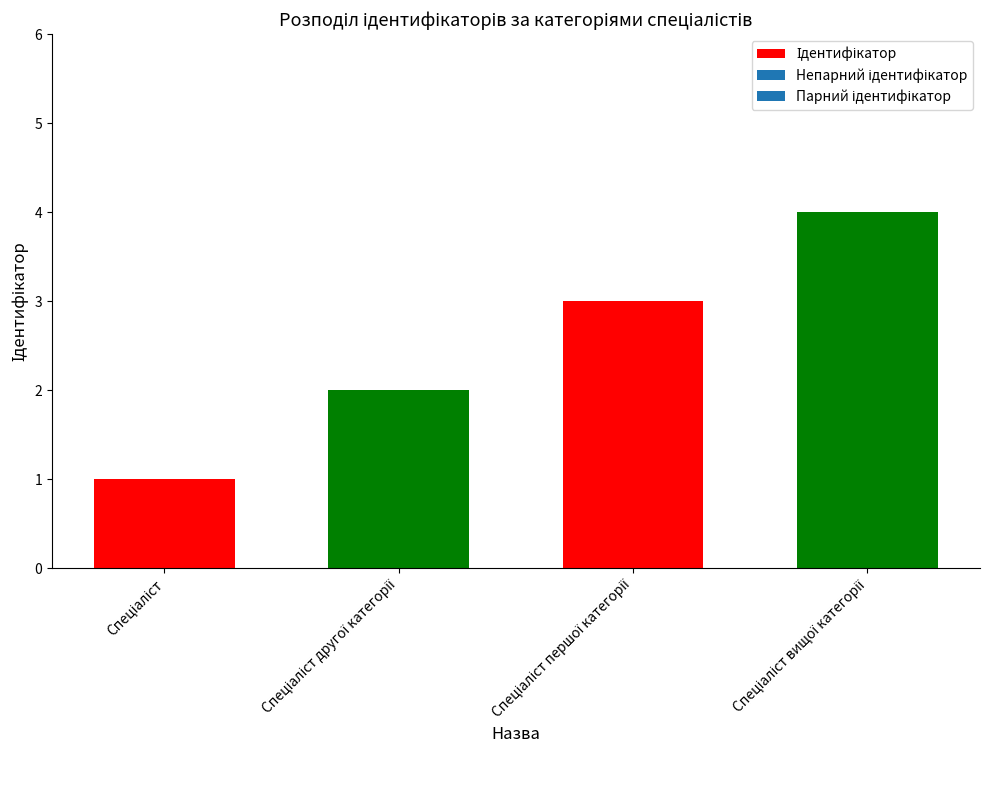

What is the maximum value shown in the chart?

4